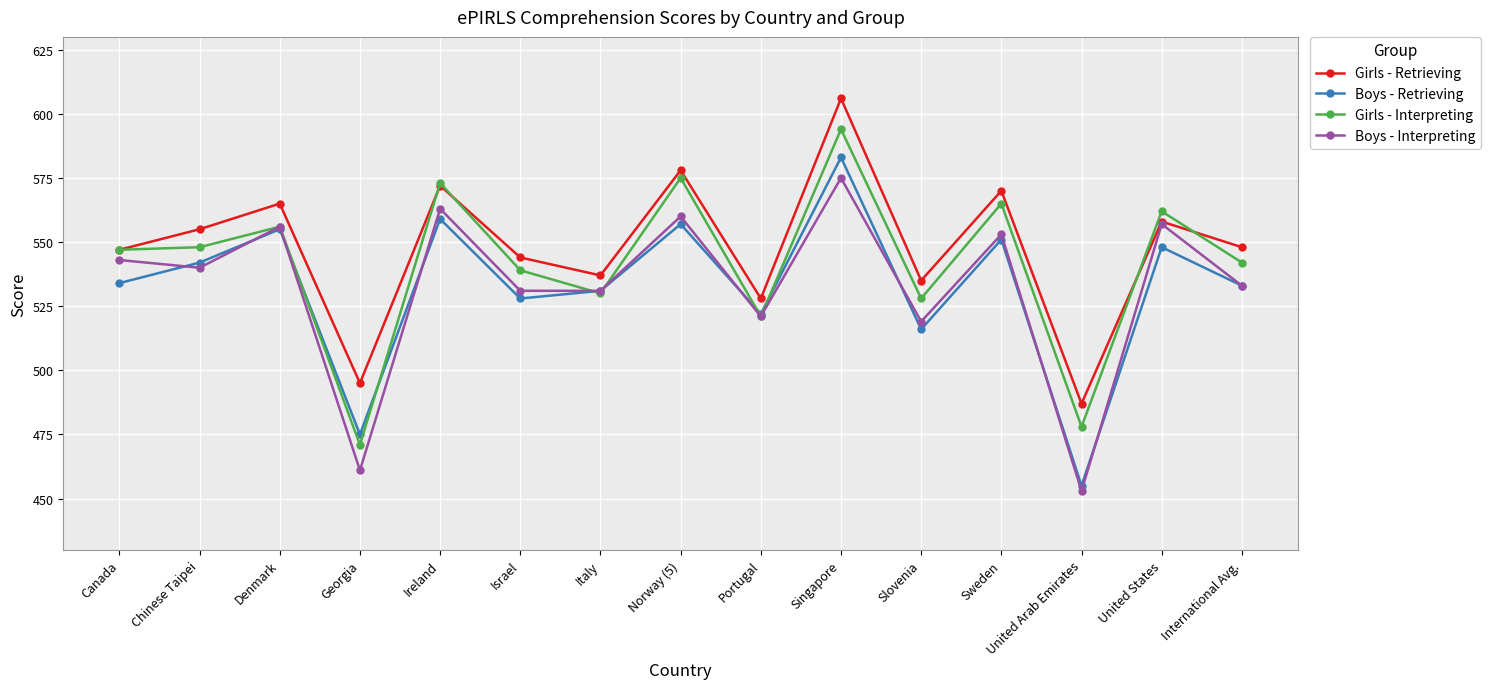

Between Ireland and United Arab Emirates, which series saw the biggest shift?

Boys - Interpreting